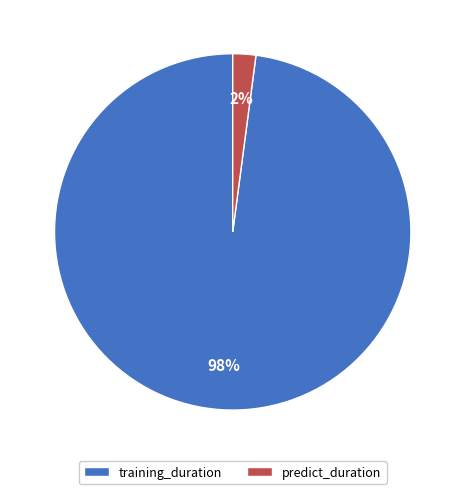

Is the sum of training_duration and predict_duration greater than half?

Yes